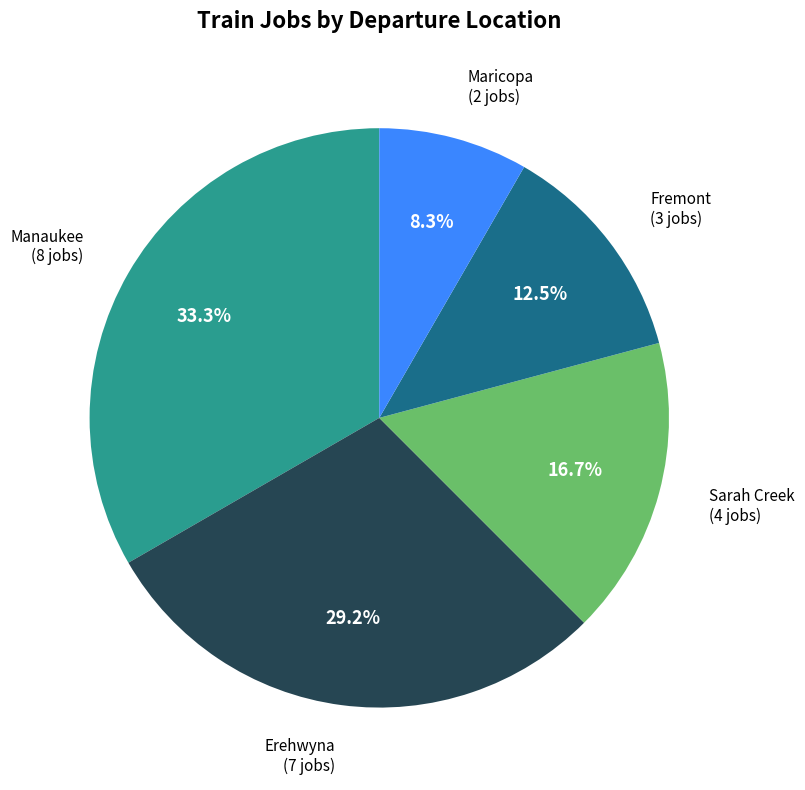

How many slices are in this pie chart?

5